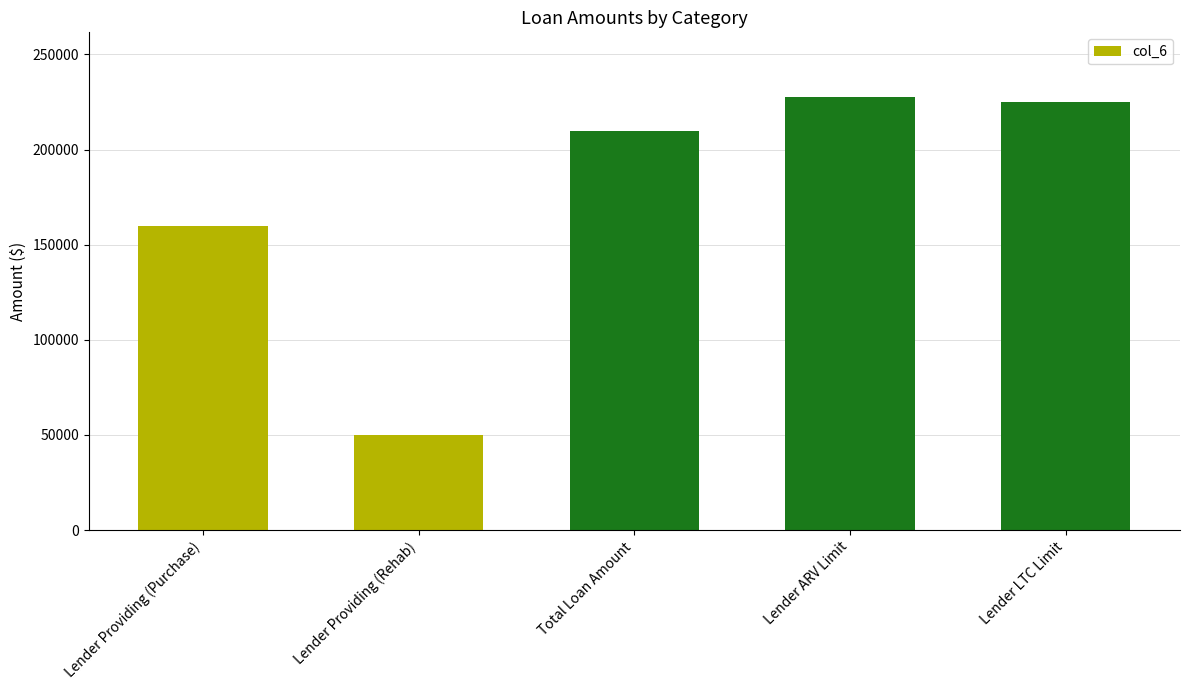

What is the sum of the values at Lender Providing (Rehab) and Total Loan Amount?

260000